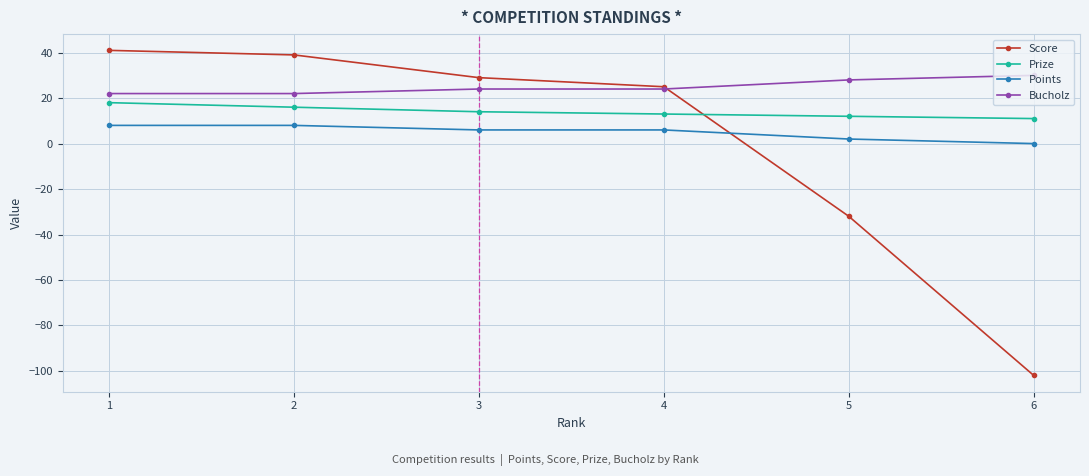

Between which two adjacent categories do Points and Score first intersect?

4 and 5